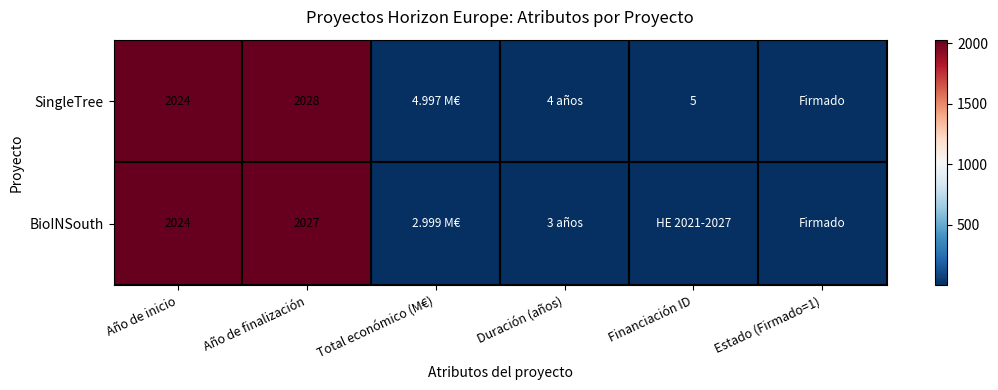

At which category is the sum across all series the highest?

Año de finalización